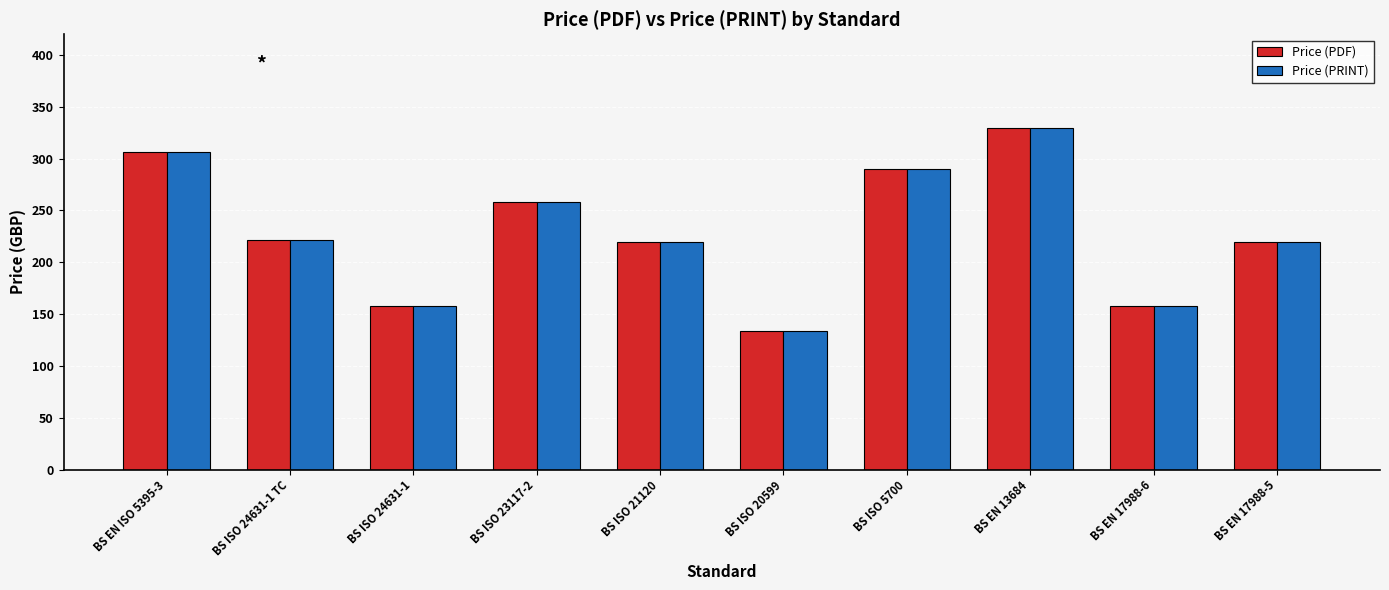

At which category does the chart reach its minimum across all series?

BS ISO 20599